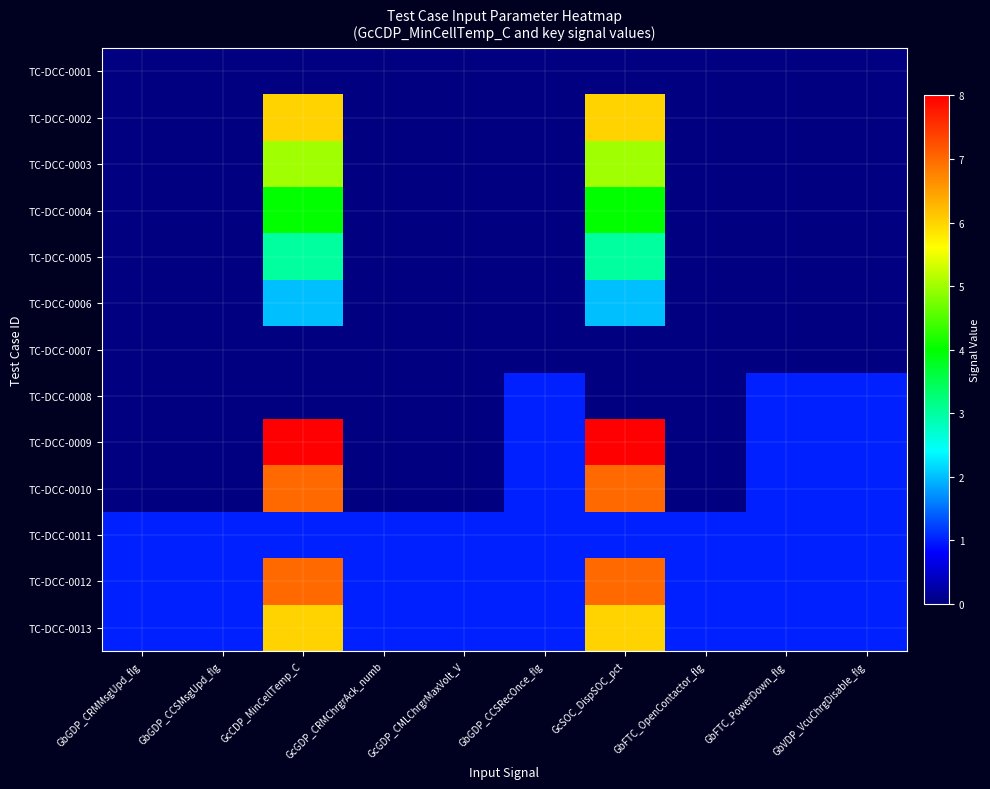

Reading left to right, list all the values displayed in this chart.

TC-DCC-0001: GbGDP_CRMMsgUpd_flg=0	GbGDP_CCSMsgUpd_flg=0	GcCDP_MinCellTemp_C=0	GcGDP_CRMChrgrAck_numb=0	GcGDP_CMLChrgrMaxVolt_V=0	GbGDP_CCSRecOnce_flg=0	GcSOC_DispSOC_pct=0	GbFTC_OpenContactor_flg=0	GbFTC_PowerDown_flg=0	GbVDP_VcuChrgDisable_flg=0
TC-DCC-0002: GbGDP_CRMMsgUpd_flg=0	GbGDP_CCSMsgUpd_flg=0	GcCDP_MinCellTemp_C=6	GcGDP_CRMChrgrAck_numb=0	GcGDP_CMLChrgrMaxVolt_V=0	GbGDP_CCSRecOnce_flg=0	GcSOC_DispSOC_pct=6	GbFTC_OpenContactor_flg=0	GbFTC_PowerDown_flg=0	GbVDP_VcuChrgDisable_flg=0
TC-DCC-0003: GbGDP_CRMMsgUpd_flg=0	GbGDP_CCSMsgUpd_flg=0	GcCDP_MinCellTemp_C=5	GcGDP_CRMChrgrAck_numb=0	GcGDP_CMLChrgrMaxVolt_V=0	GbGDP_CCSRecOnce_flg=0	GcSOC_DispSOC_pct=5	GbFTC_OpenContactor_flg=0	GbFTC_PowerDown_flg=0	GbVDP_VcuChrgDisable_flg=0
TC-DCC-0004: GbGDP_CRMMsgUpd_flg=0	GbGDP_CCSMsgUpd_flg=0	GcCDP_MinCellTemp_C=4	GcGDP_CRMChrgrAck_numb=0	GcGDP_CMLChrgrMaxVolt_V=0	GbGDP_CCSRecOnce_flg=0	GcSOC_DispSOC_pct=4	GbFTC_OpenContactor_flg=0	GbFTC_PowerDown_flg=0	GbVDP_VcuChrgDisable_flg=0
TC-DCC-0005: GbGDP_CRMMsgUpd_flg=0	GbGDP_CCSMsgUpd_flg=0	GcCDP_MinCellTemp_C=3	GcGDP_CRMChrgrAck_numb=0	GcGDP_CMLChrgrMaxVolt_V=0	GbGDP_CCSRecOnce_flg=0	GcSOC_DispSOC_pct=3	GbFTC_OpenContactor_flg=0	GbFTC_PowerDown_flg=0	GbVDP_VcuChrgDisable_flg=0
TC-DCC-0006: GbGDP_CRMMsgUpd_flg=0	GbGDP_CCSMsgUpd_flg=0	GcCDP_MinCellTemp_C=2	GcGDP_CRMChrgrAck_numb=0	GcGDP_CMLChrgrMaxVolt_V=0	GbGDP_CCSRecOnce_flg=0	GcSOC_DispSOC_pct=2	GbFTC_OpenContactor_flg=0	GbFTC_PowerDown_flg=0	GbVDP_VcuChrgDisable_flg=0
TC-DCC-0007: GbGDP_CRMMsgUpd_flg=0	GbGDP_CCSMsgUpd_flg=0	GcCDP_MinCellTemp_C=0	GcGDP_CRMChrgrAck_numb=0	GcGDP_CMLChrgrMaxVolt_V=0	GbGDP_CCSRecOnce_flg=0	GcSOC_DispSOC_pct=0	GbFTC_OpenContactor_flg=0	GbFTC_PowerDown_flg=0	GbVDP_VcuChrgDisable_flg=0
TC-DCC-0008: GbGDP_CRMMsgUpd_flg=0	GbGDP_CCSMsgUpd_flg=0	GcCDP_MinCellTemp_C=0	GcGDP_CRMChrgrAck_numb=0	GcGDP_CMLChrgrMaxVolt_V=0	GbGDP_CCSRecOnce_flg=1	GcSOC_DispSOC_pct=0	GbFTC_OpenContactor_flg=0	GbFTC_PowerDown_flg=1	GbVDP_VcuChrgDisable_flg=1
TC-DCC-0009: GbGDP_CRMMsgUpd_flg=0	GbGDP_CCSMsgUpd_flg=0	GcCDP_MinCellTemp_C=8	GcGDP_CRMChrgrAck_numb=0	GcGDP_CMLChrgrMaxVolt_V=0	GbGDP_CCSRecOnce_flg=1	GcSOC_DispSOC_pct=8	GbFTC_OpenContactor_flg=0	GbFTC_PowerDown_flg=1	GbVDP_VcuChrgDisable_flg=1
TC-DCC-0010: GbGDP_CRMMsgUpd_flg=0	GbGDP_CCSMsgUpd_flg=0	GcCDP_MinCellTemp_C=7	GcGDP_CRMChrgrAck_numb=0	GcGDP_CMLChrgrMaxVolt_V=0	GbGDP_CCSRecOnce_flg=1	GcSOC_DispSOC_pct=7	GbFTC_OpenContactor_flg=0	GbFTC_PowerDown_flg=1	GbVDP_VcuChrgDisable_flg=1
TC-DCC-0011: GbGDP_CRMMsgUpd_flg=1	GbGDP_CCSMsgUpd_flg=1	GcCDP_MinCellTemp_C=1	GcGDP_CRMChrgrAck_numb=1	GcGDP_CMLChrgrMaxVolt_V=1	GbGDP_CCSRecOnce_flg=1	GcSOC_DispSOC_pct=1	GbFTC_OpenContactor_flg=1	GbFTC_PowerDown_flg=1	GbVDP_VcuChrgDisable_flg=1
TC-DCC-0012: GbGDP_CRMMsgUpd_flg=1	GbGDP_CCSMsgUpd_flg=1	GcCDP_MinCellTemp_C=7	GcGDP_CRMChrgrAck_numb=1	GcGDP_CMLChrgrMaxVolt_V=1	GbGDP_CCSRecOnce_flg=1	GcSOC_DispSOC_pct=7	GbFTC_OpenContactor_flg=1	GbFTC_PowerDown_flg=1	GbVDP_VcuChrgDisable_flg=1
TC-DCC-0013: GbGDP_CRMMsgUpd_flg=1	GbGDP_CCSMsgUpd_flg=1	GcCDP_MinCellTemp_C=6	GcGDP_CRMChrgrAck_numb=1	GcGDP_CMLChrgrMaxVolt_V=1	GbGDP_CCSRecOnce_flg=1	GcSOC_DispSOC_pct=6	GbFTC_OpenContactor_flg=1	GbFTC_PowerDown_flg=1	GbVDP_VcuChrgDisable_flg=1